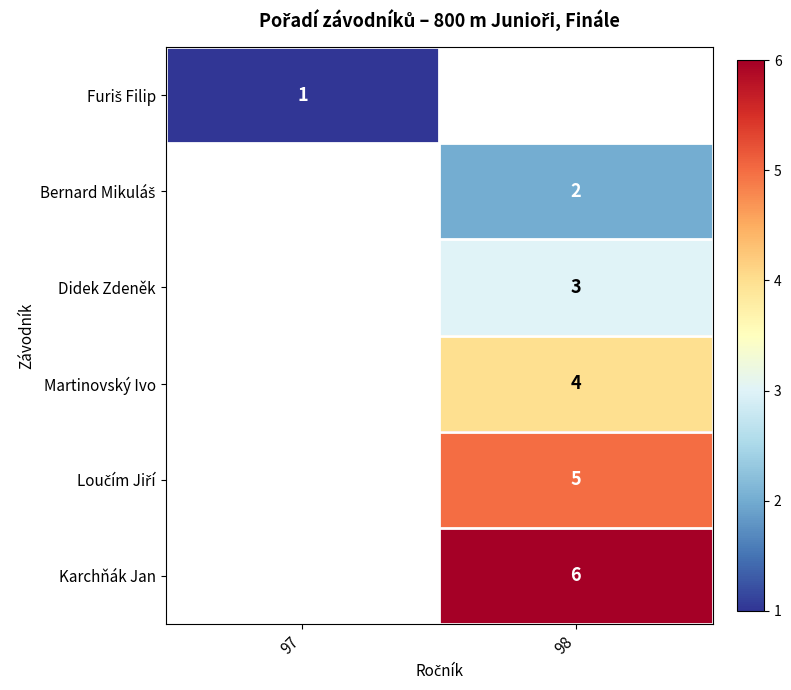

Is the value of Karchňák Jan at 98 greater than the value of Martinovský Ivo at 98?

Yes